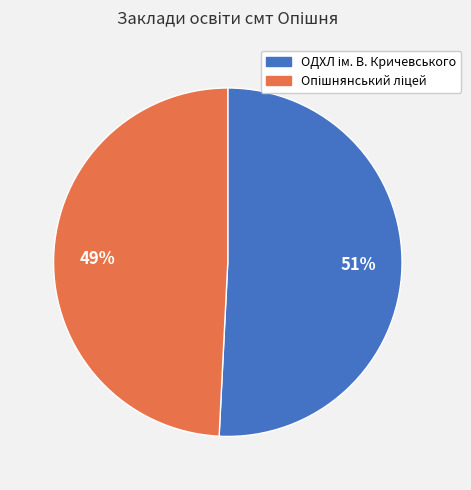

Does any single category account for the majority?

Yes